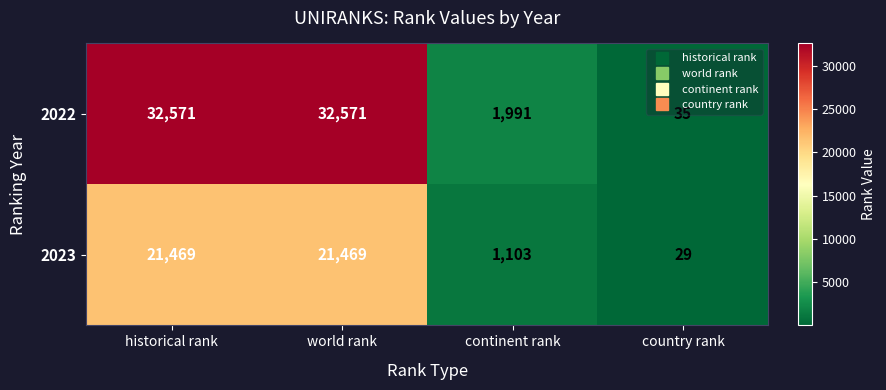

Rank the series by their average value, from highest to lowest.

2022, 2023